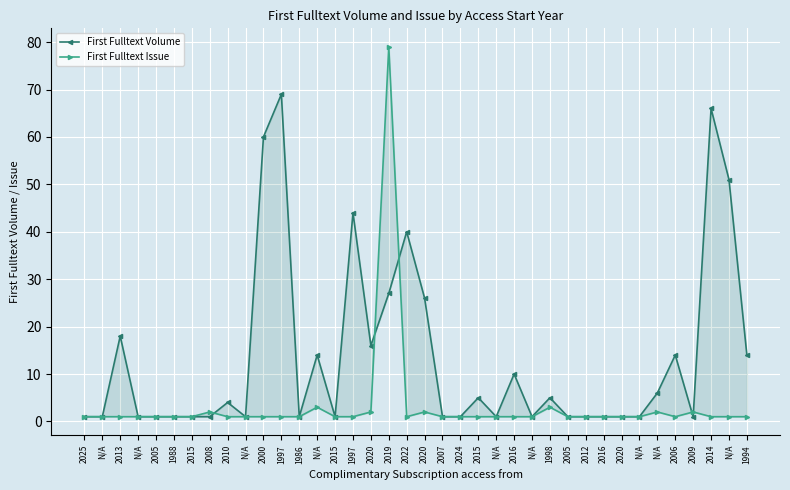

What is the minimum value shown in the chart?

1